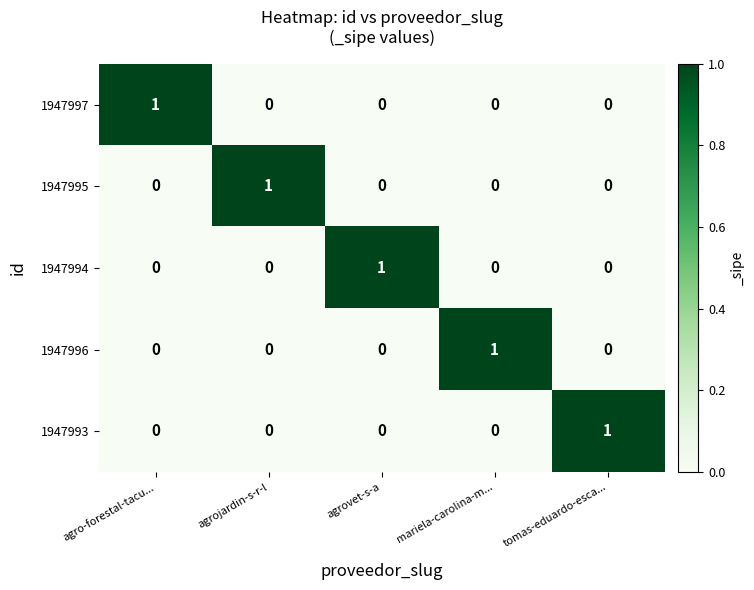

The value of 1947994 at agrovet-s-a is 0. True or false?

False